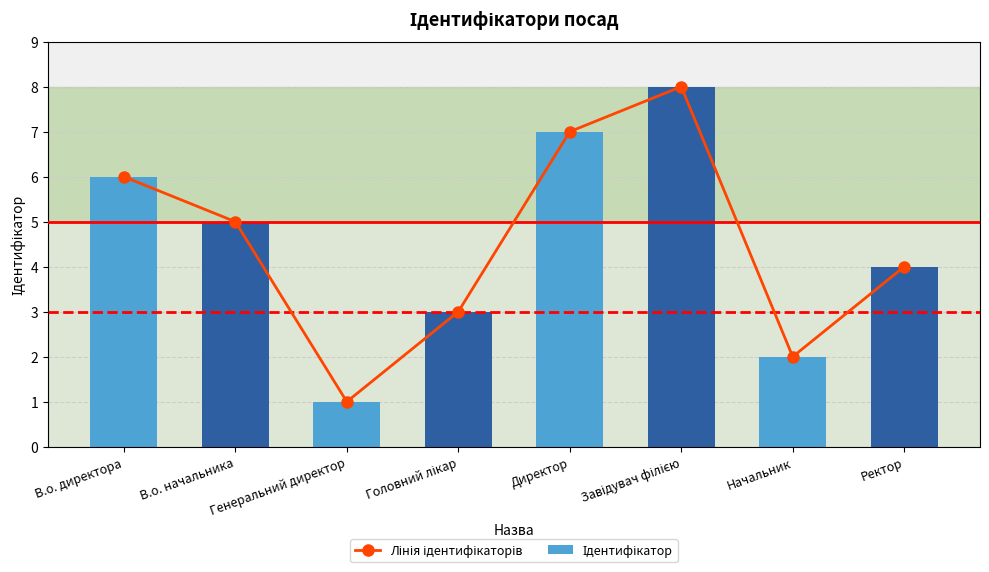

Which series has the largest range (max minus min)?

Лінія ідентифікаторів